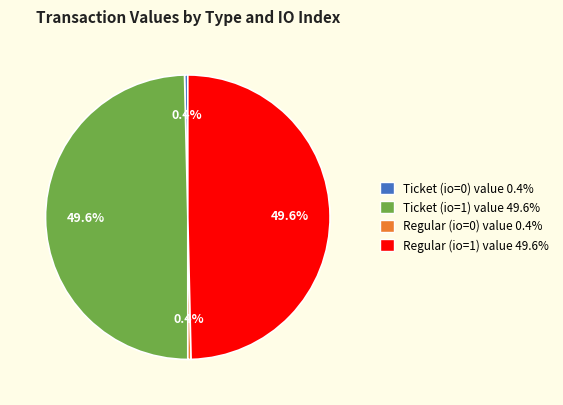

What is the ratio of the value at Regular (io=1) to the value at Ticket (io=1)?

1.0